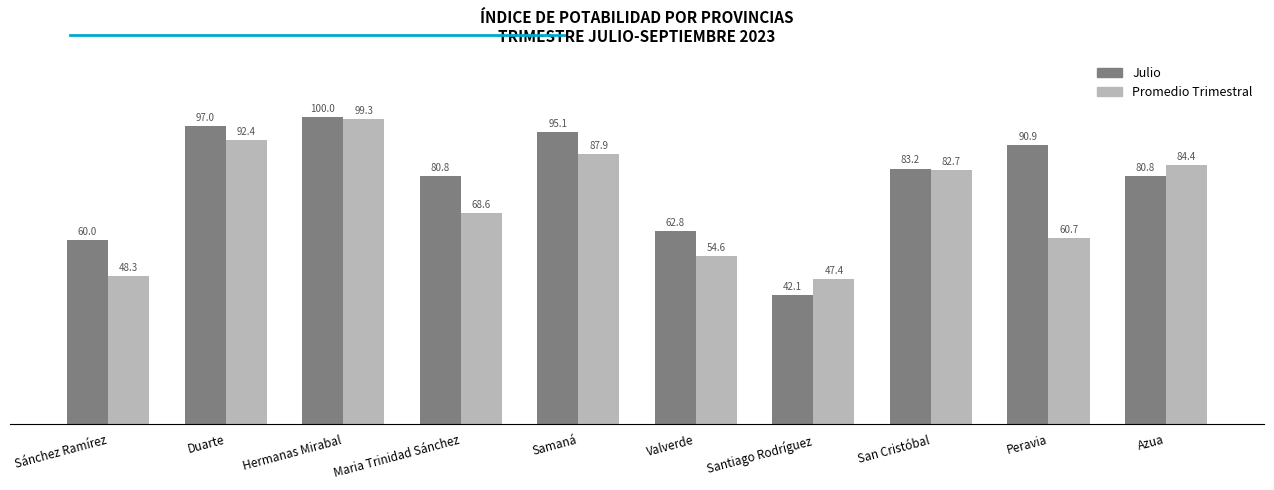

Is it true that Promedio Trimestral equals 54.6 at Valverde?

True